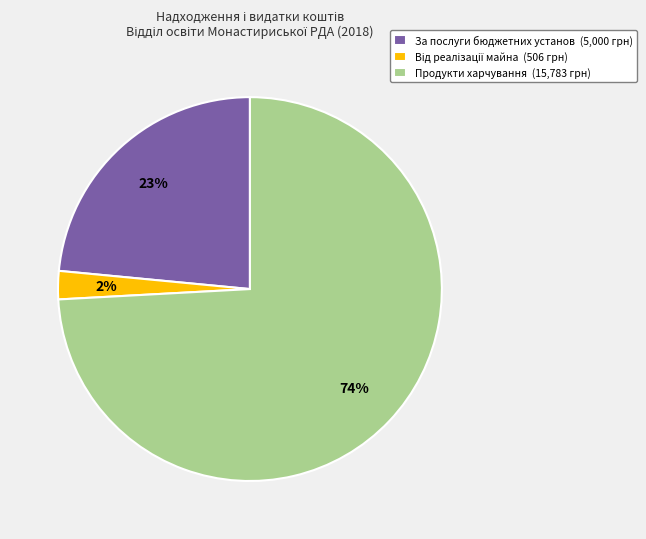

To the nearest percent, what is the average slice percentage?

33%